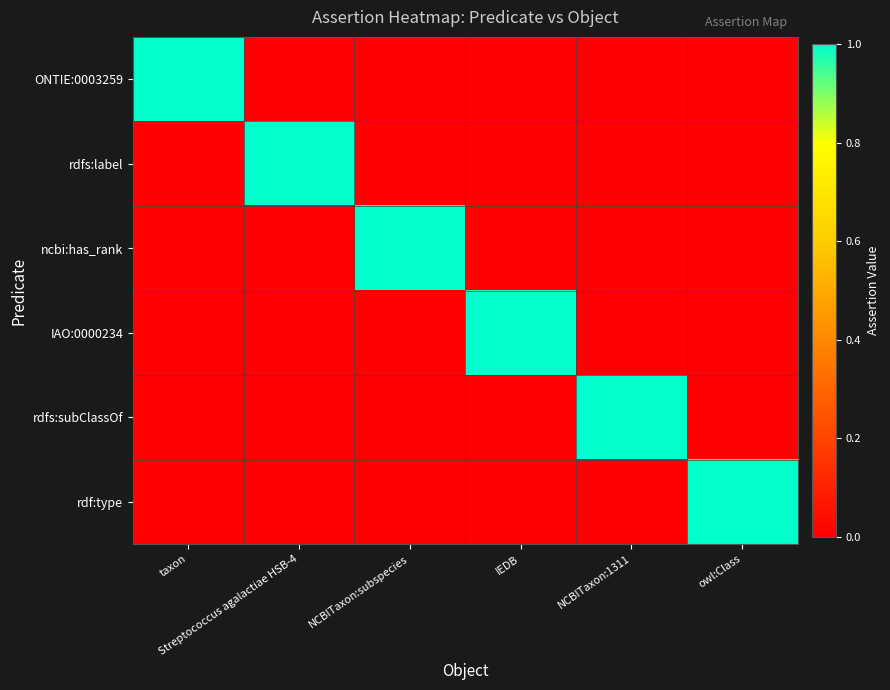

Rank the series at NCBITaxon:1311 from lowest to highest value.

ONTIE:0003259, rdfs:label, ncbi:has_rank, IAO:0000234, rdf:type, rdfs:subClassOf